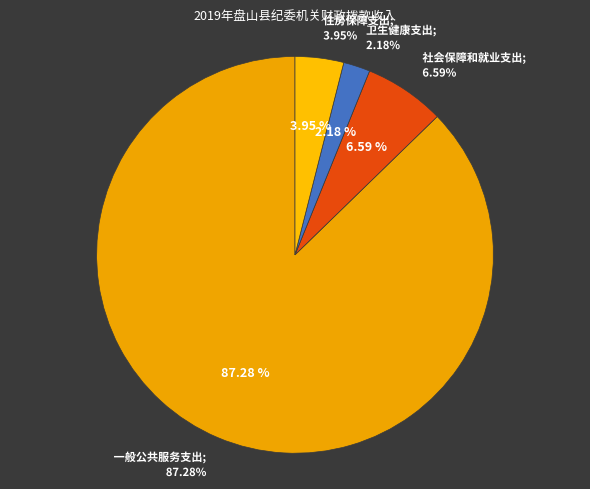

To the nearest percent, what is the average slice percentage?

25%